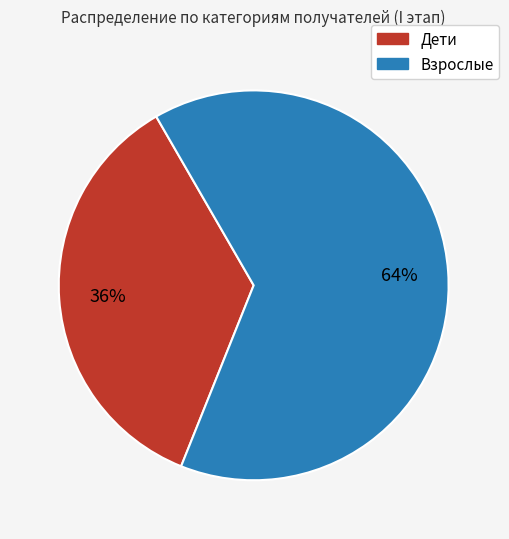

Count the number of slices in the pie.

2